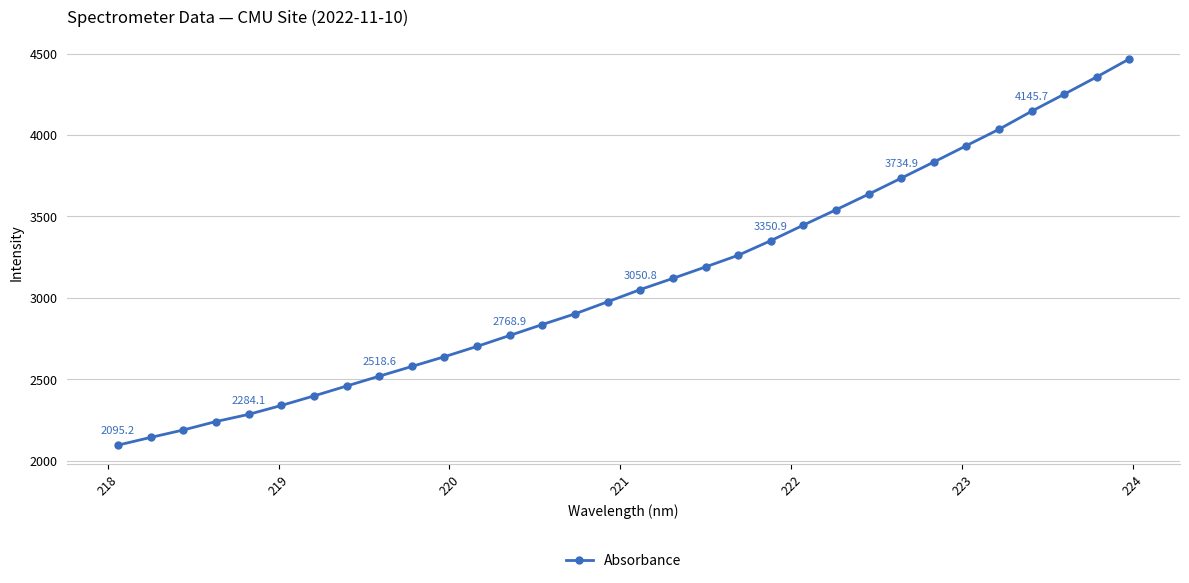

What is the difference between the second highest and minimum values?

2261.6